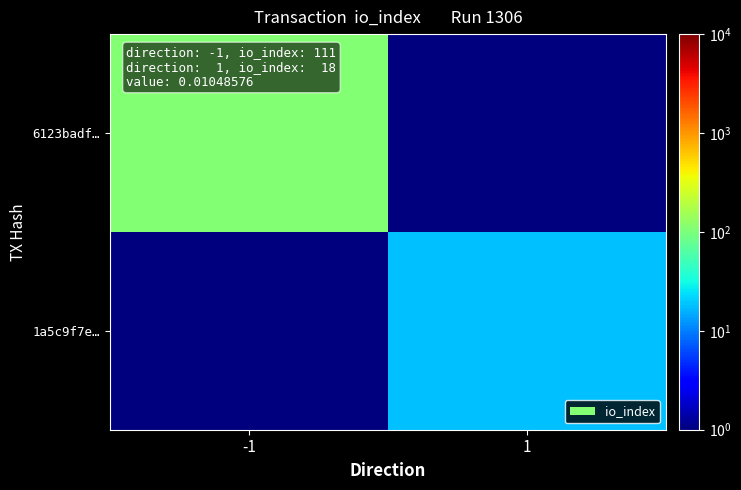

What is the total value across all series at 1?

18.1